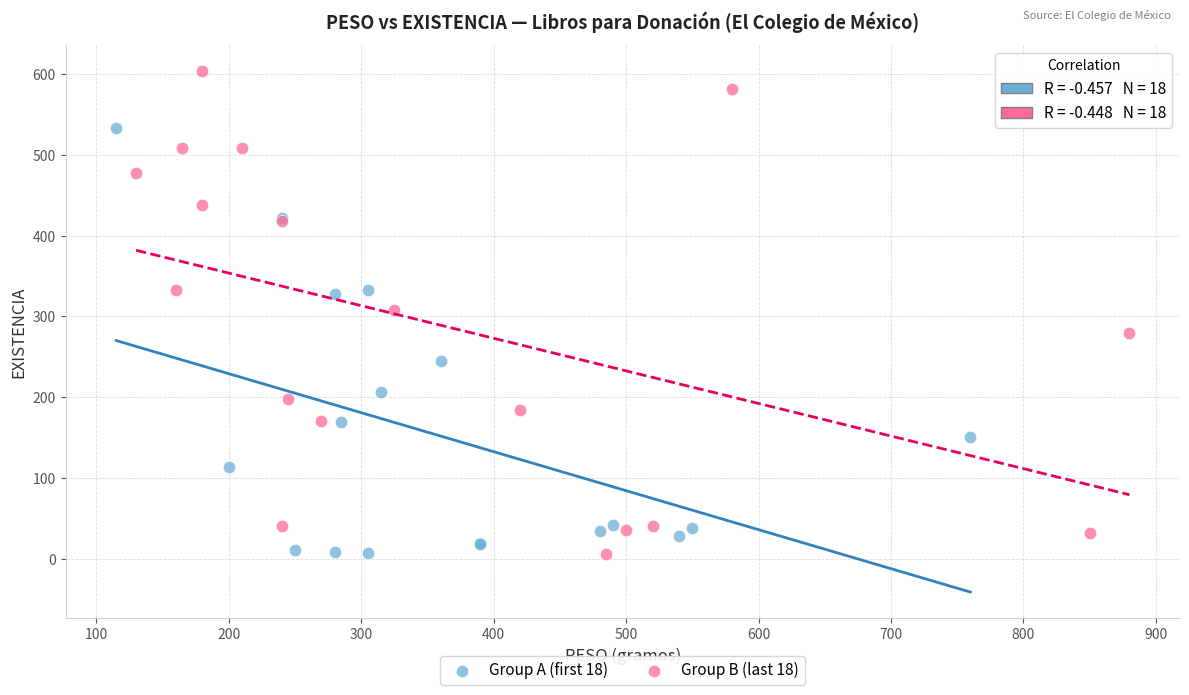

Which series has the widest spread of Y values?

Group B (last 18)